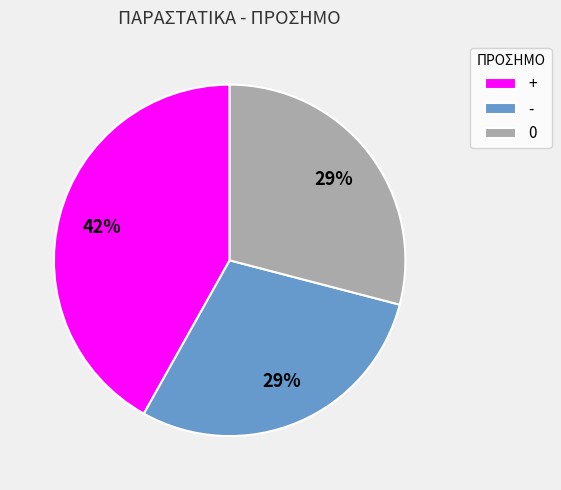

Count the number of slices in the pie.

3